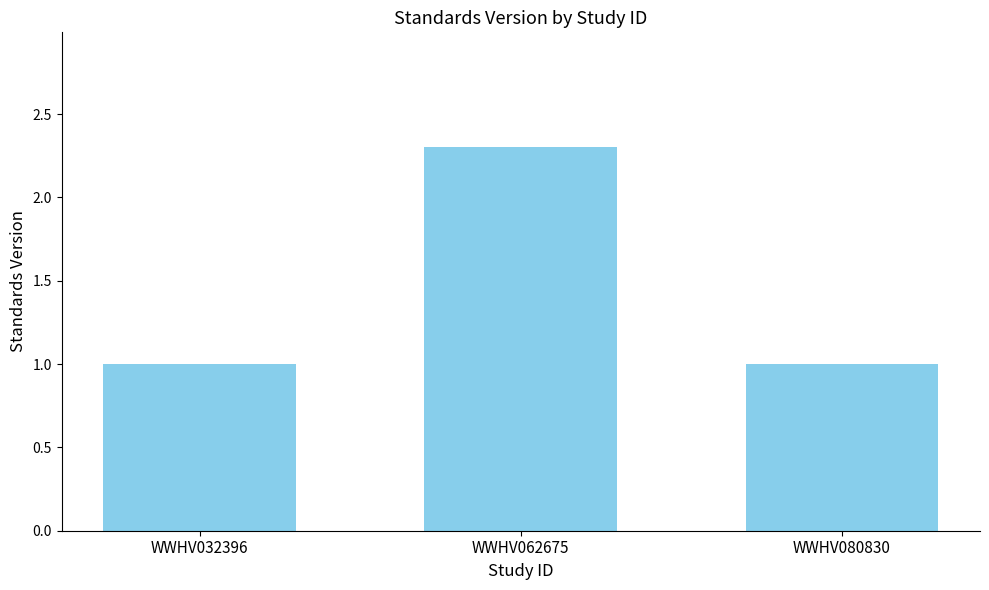

Between WWHV080830 and WWHV062675, which is larger?

WWHV062675